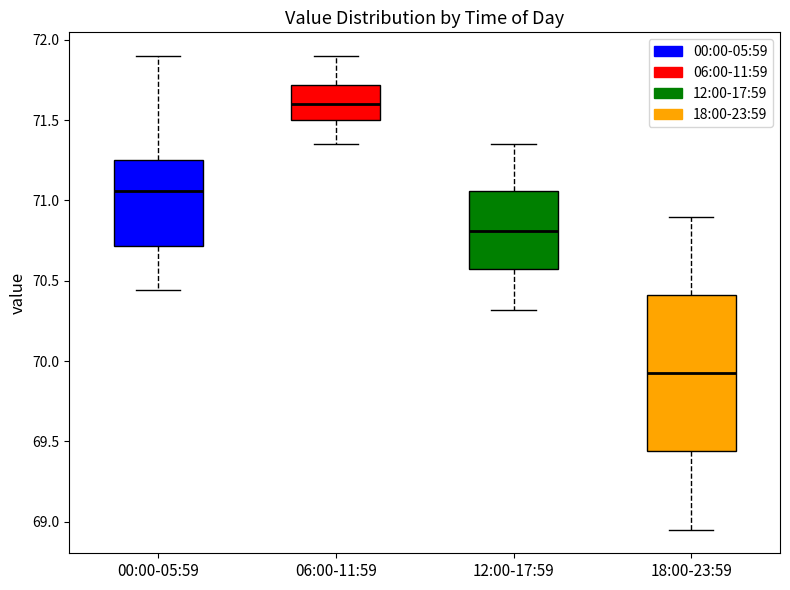

Which box's median line is the lowest?

18:00-23:59